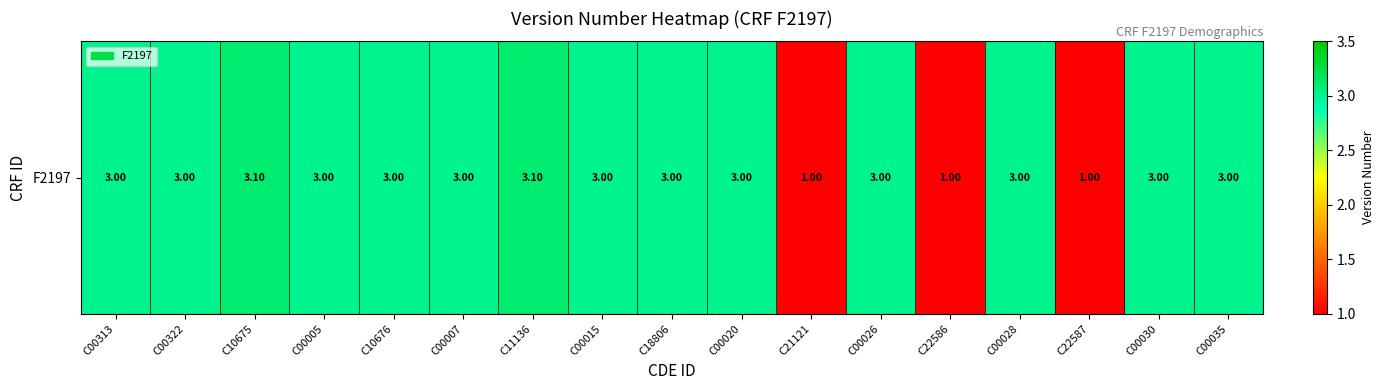

Reading right to left, list all the values displayed in this chart.

3.0	3.0	1.0	3.0	1.0	3.0	1.0	3.0	3.0	3.0	3.1	3.0	3.0	3.0	3.1	3.0	3.0